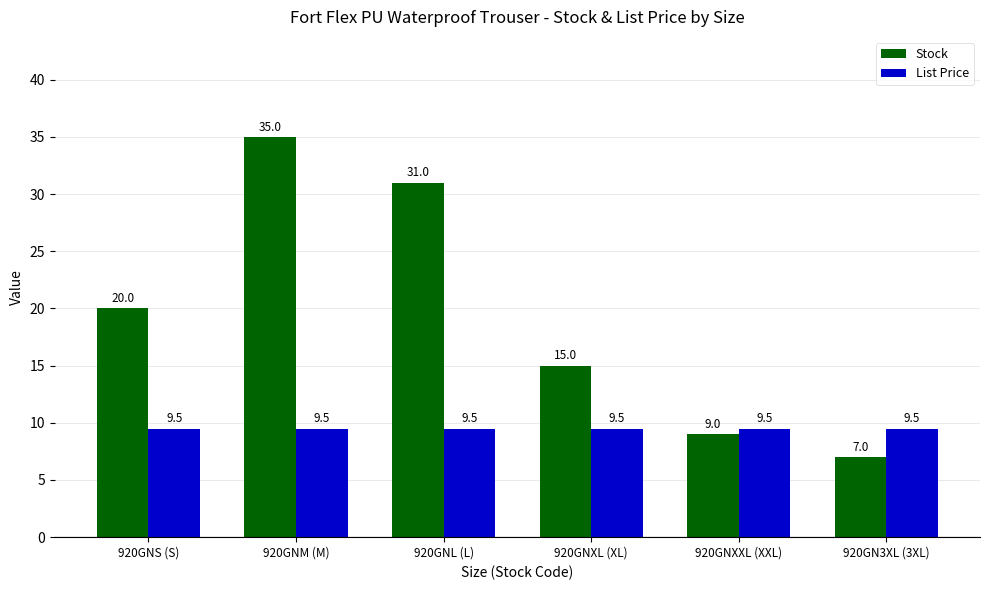

What are all the series names shown in the legend?

Stock, List Price